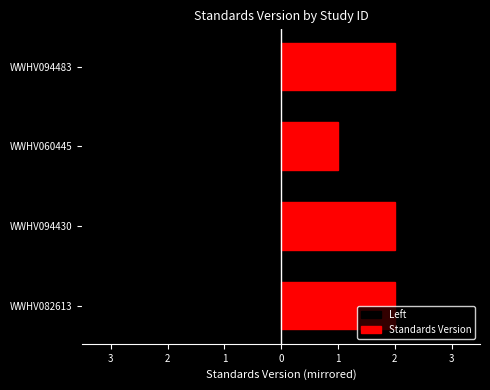

Rank the categories by value from highest to lowest.

WWHV082613, WWHV094430, WWHV094483, WWHV060445